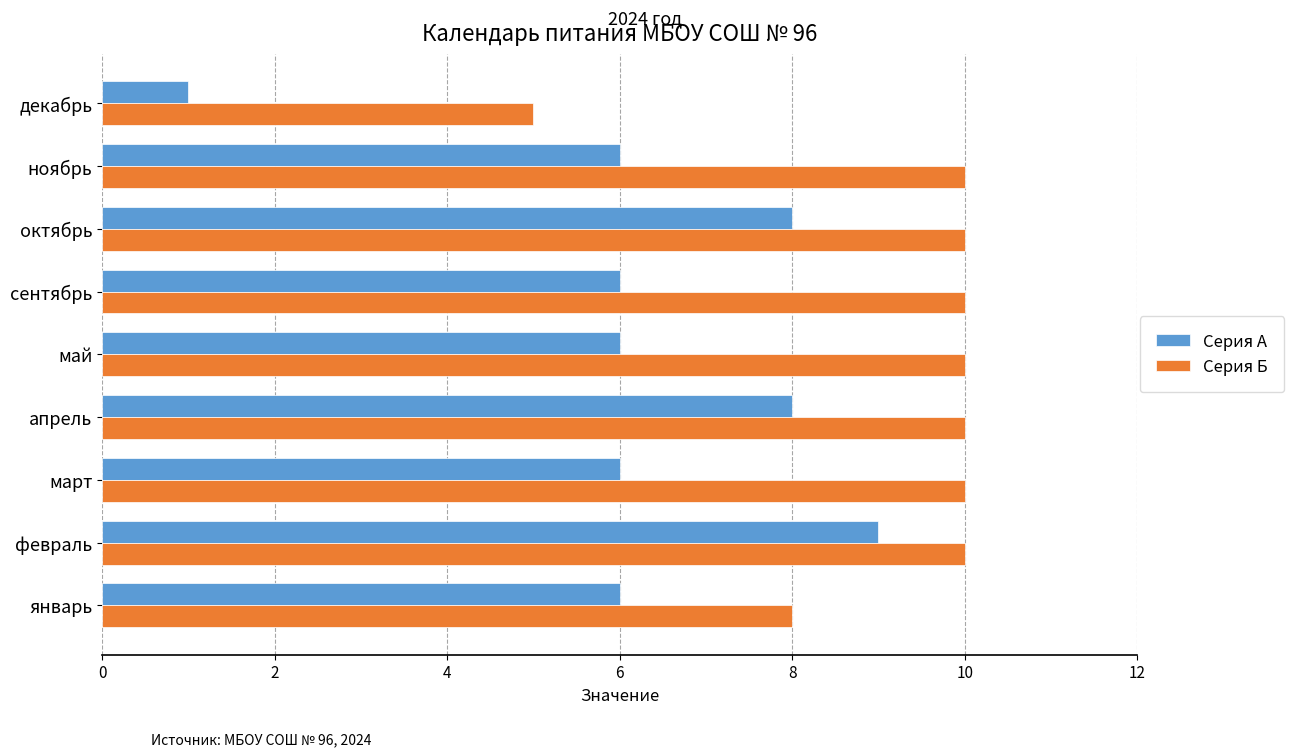

Read the Серия Б value at февраль.

10